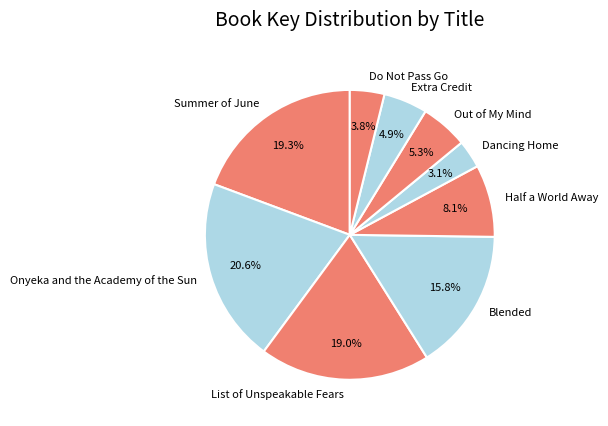

To the nearest percent, what portion does Extra Credit represent?

5%